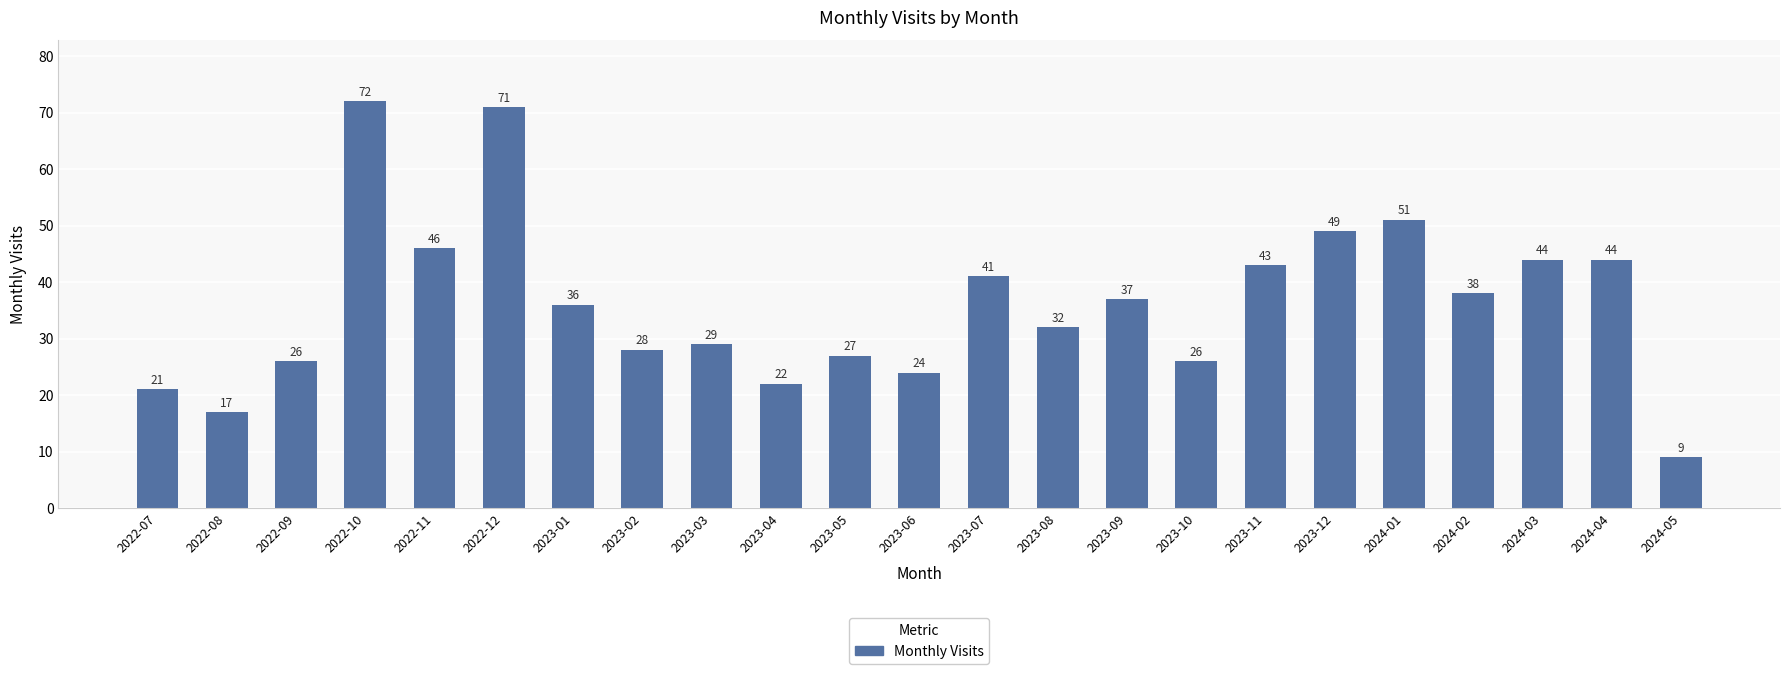

Is it true that the value at 2023-09 is 59?

False